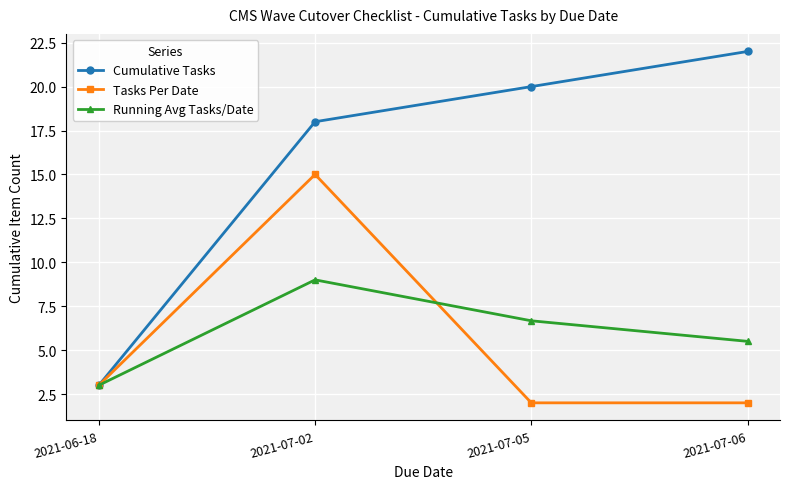

How many categories are shown in the chart?

4